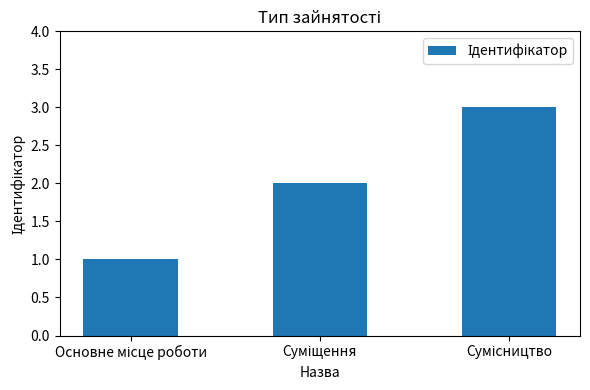

What is the sum of all values?

6